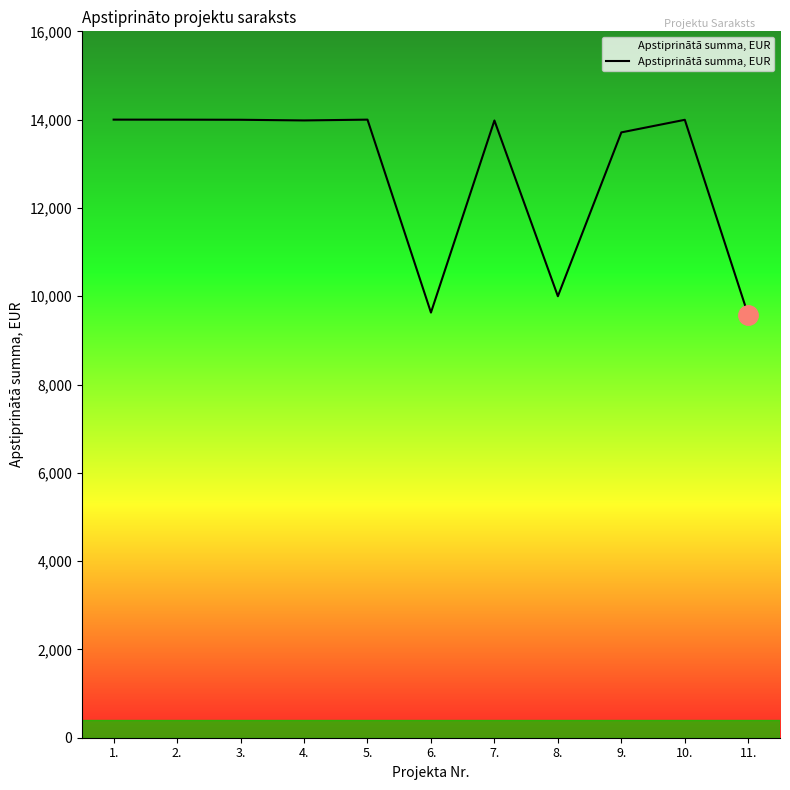

At which category does the chart reach its minimum across all series?

11.